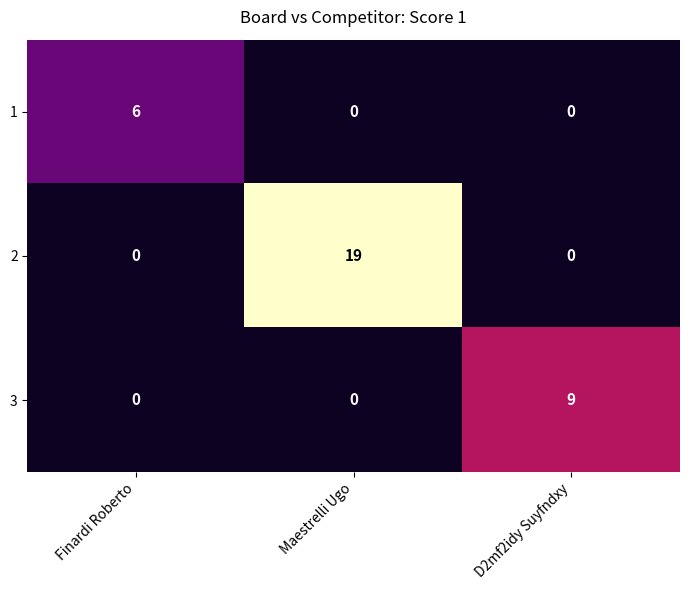

Is it true that 1 equals -3 at Maestrelli Ugo?

False